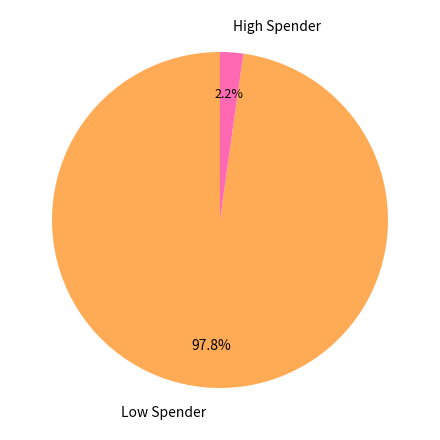

What percentage do High Spender and Low Spender together represent?

100.0%